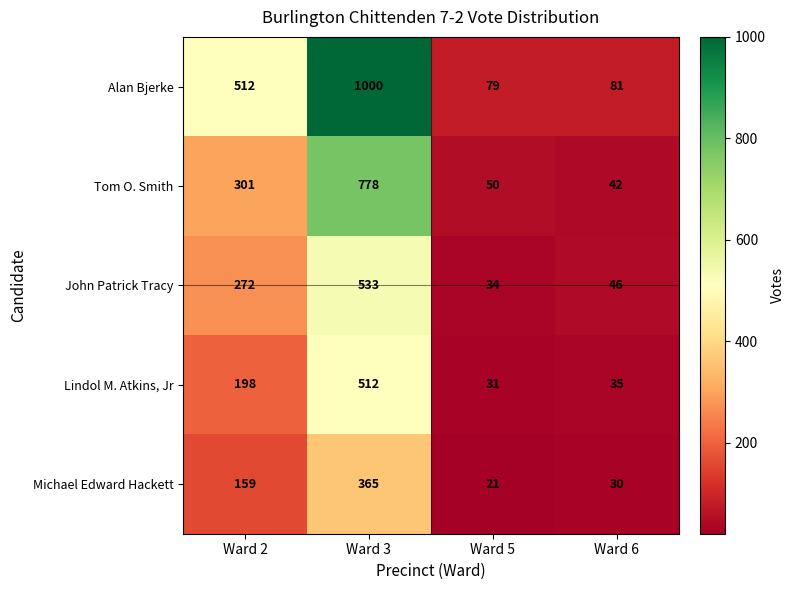

How many values in the Alan Bjerke series are below 512?

2